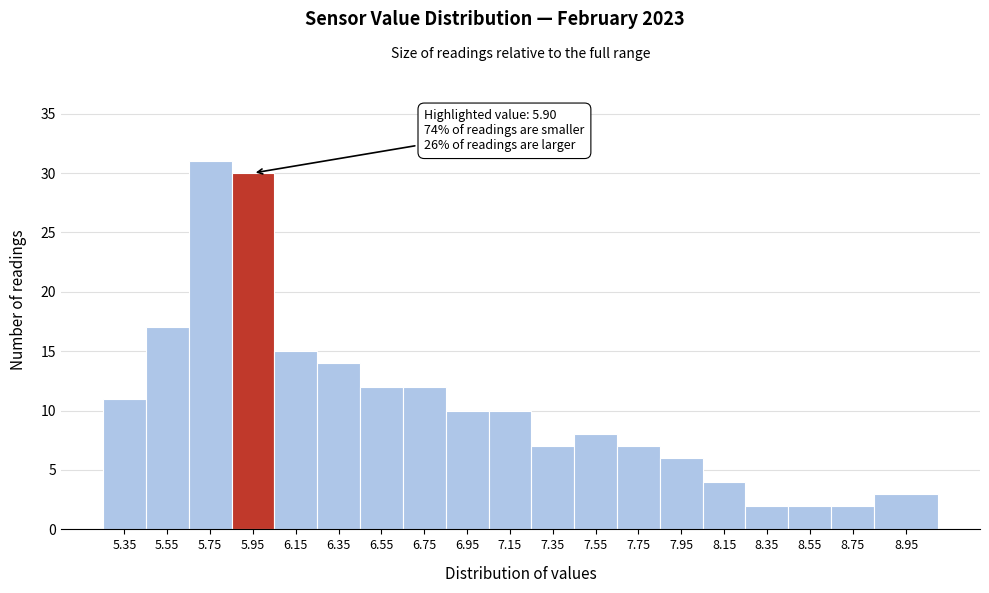

Reading left to right, transcribe all the data shown in this chart.

11	17	31	30	15	14	12	12	10	10	7	8	7	6	4	2	2	2	3